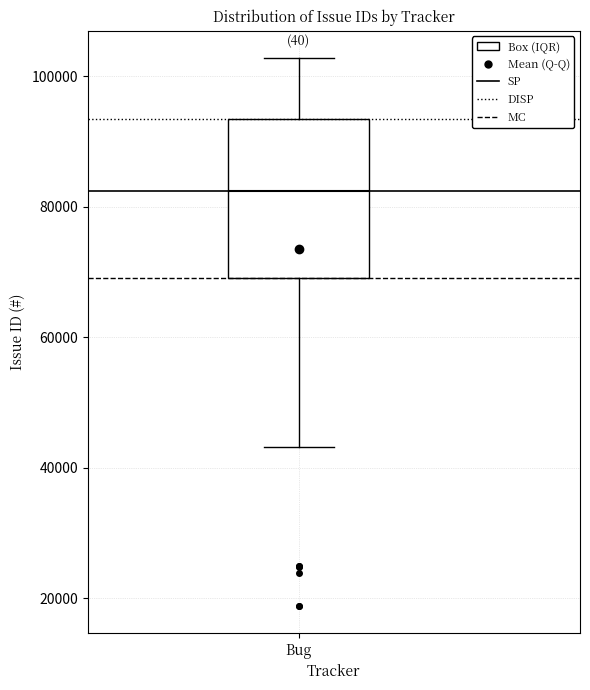

Read this box plot against the y-axis: the position of the median line, the range covered by the box, and the ends of both whiskers. The values are not printed on the chart, so give them approximately, as read against the axis.

median 82000, box 70000 to 94000, whiskers 44000 to 102000